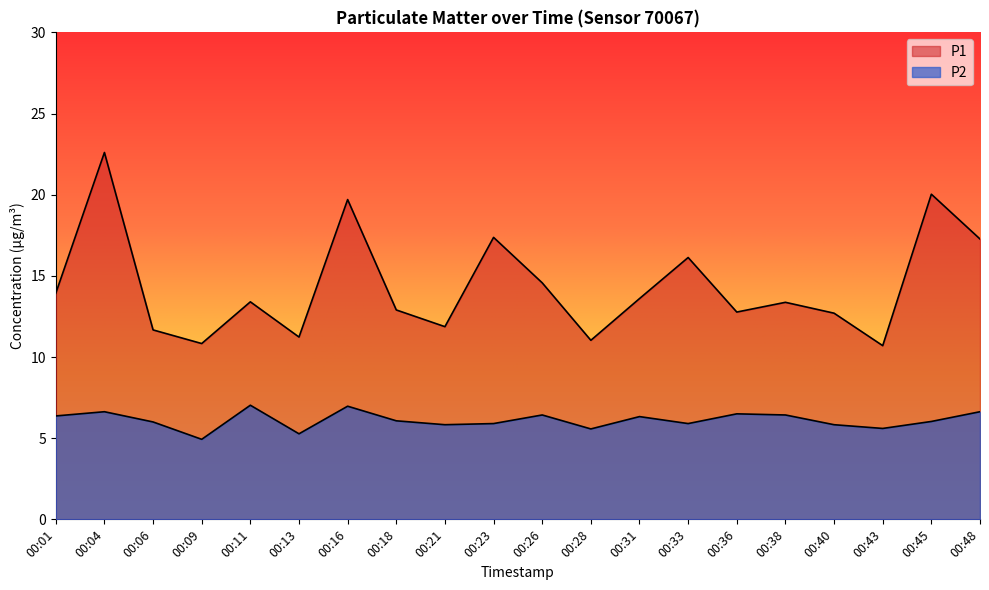

Which category has the highest value across all series?

00:04